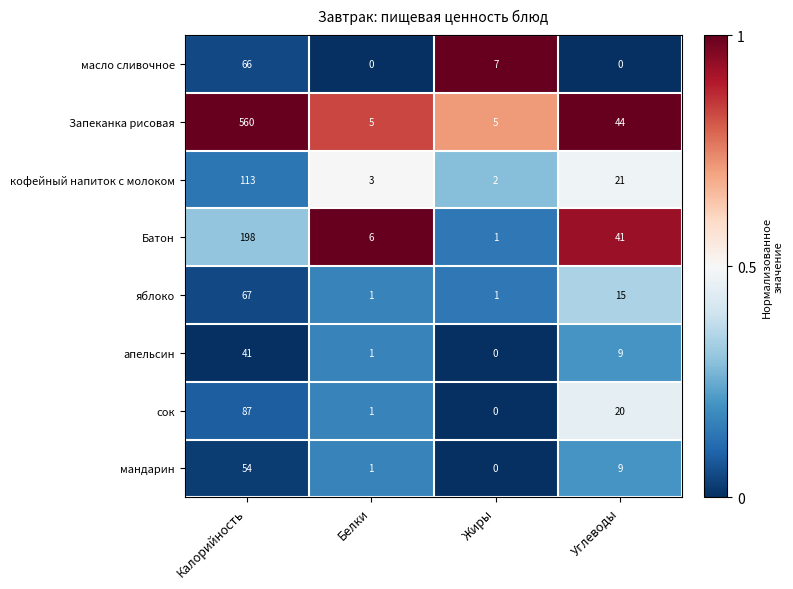

True or false: Запеканка рисовая has a value of 560 at Калорийность.

True